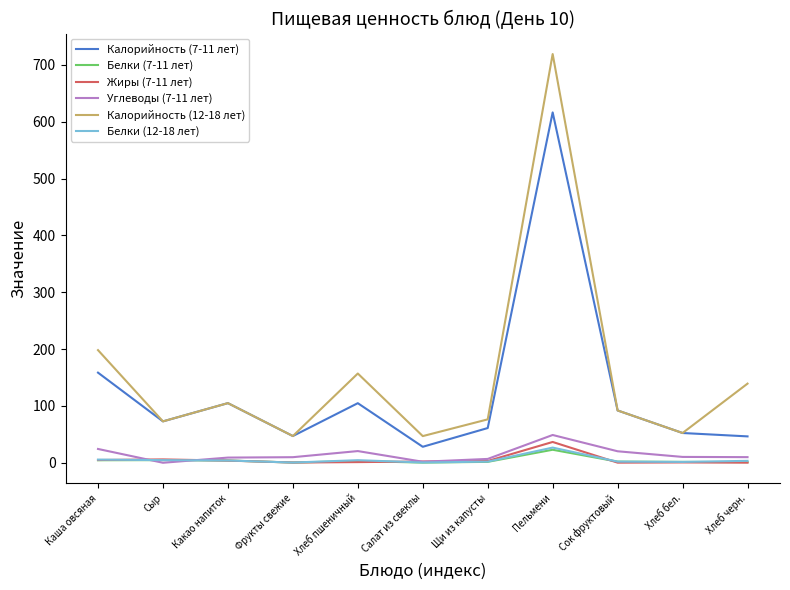

What is the approximate value of Калорийность (12-18 лет) at Хлеб черн.?

139.2